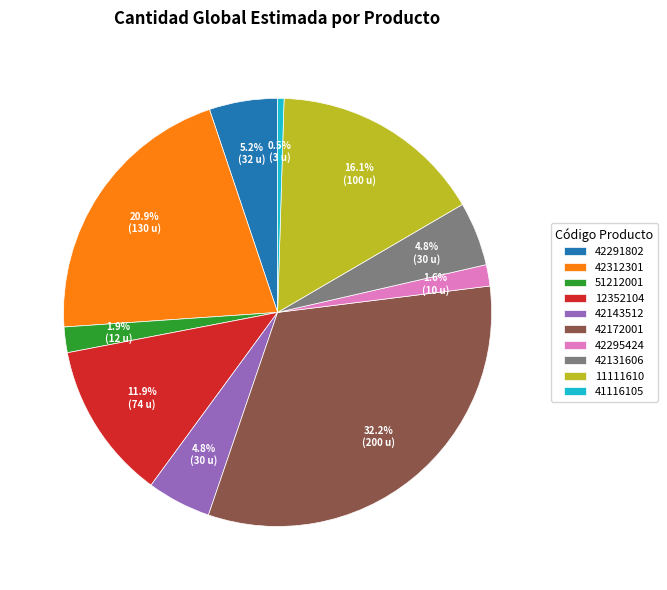

To the nearest percent, what percentage of the pie is 11111610?

16%